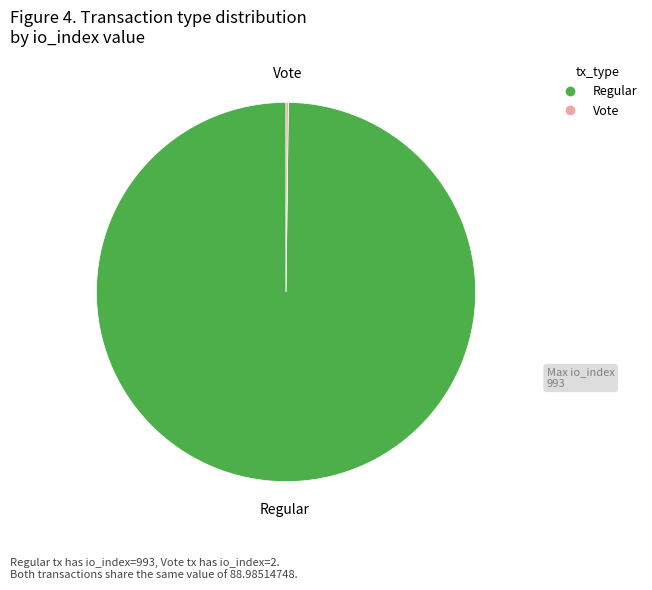

The Regular slice represents 89% of the pie. True or false?

False